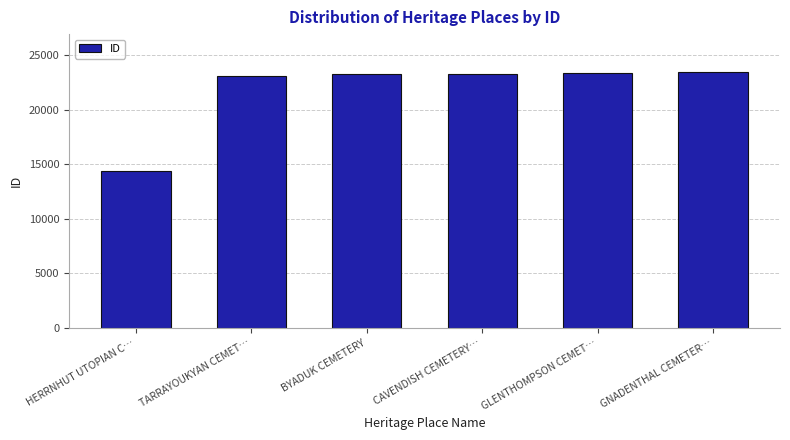

What is the label of the 5th bar from the left?

GLENTHOMPSON CEMET…